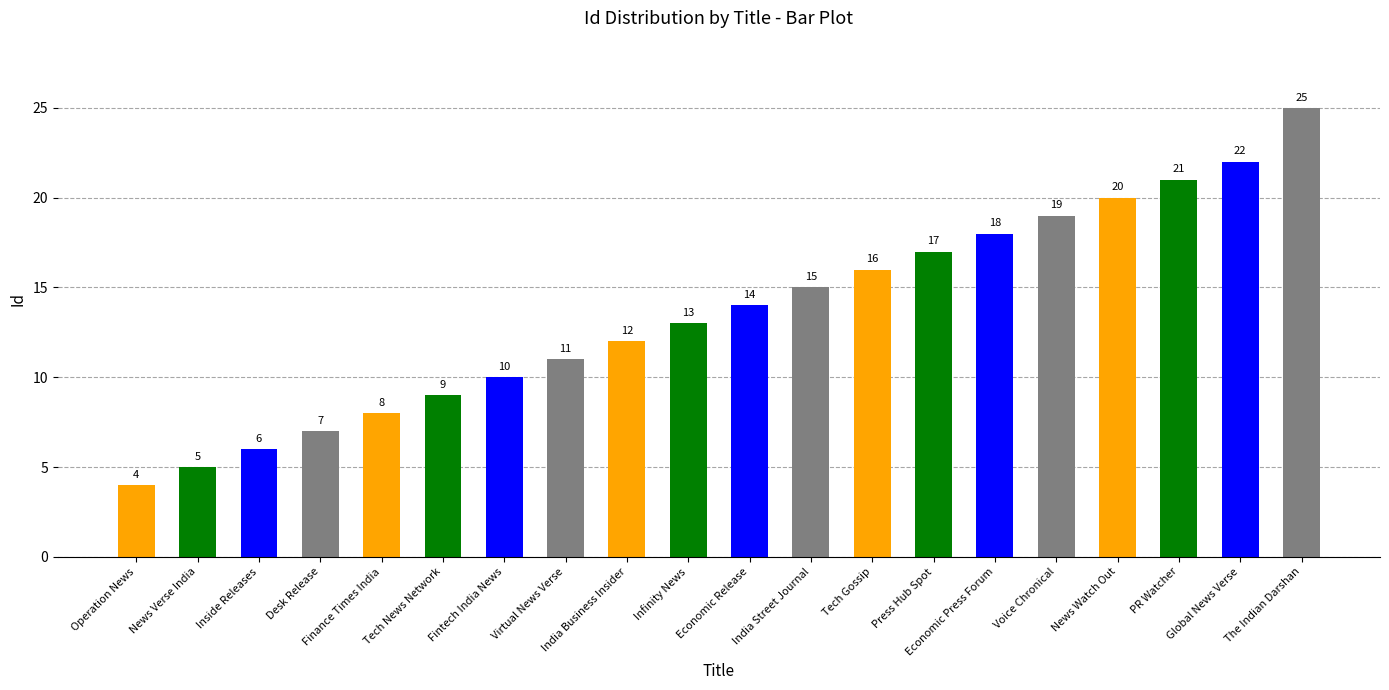

True or false: the data shows 8 at Finance Times India.

True